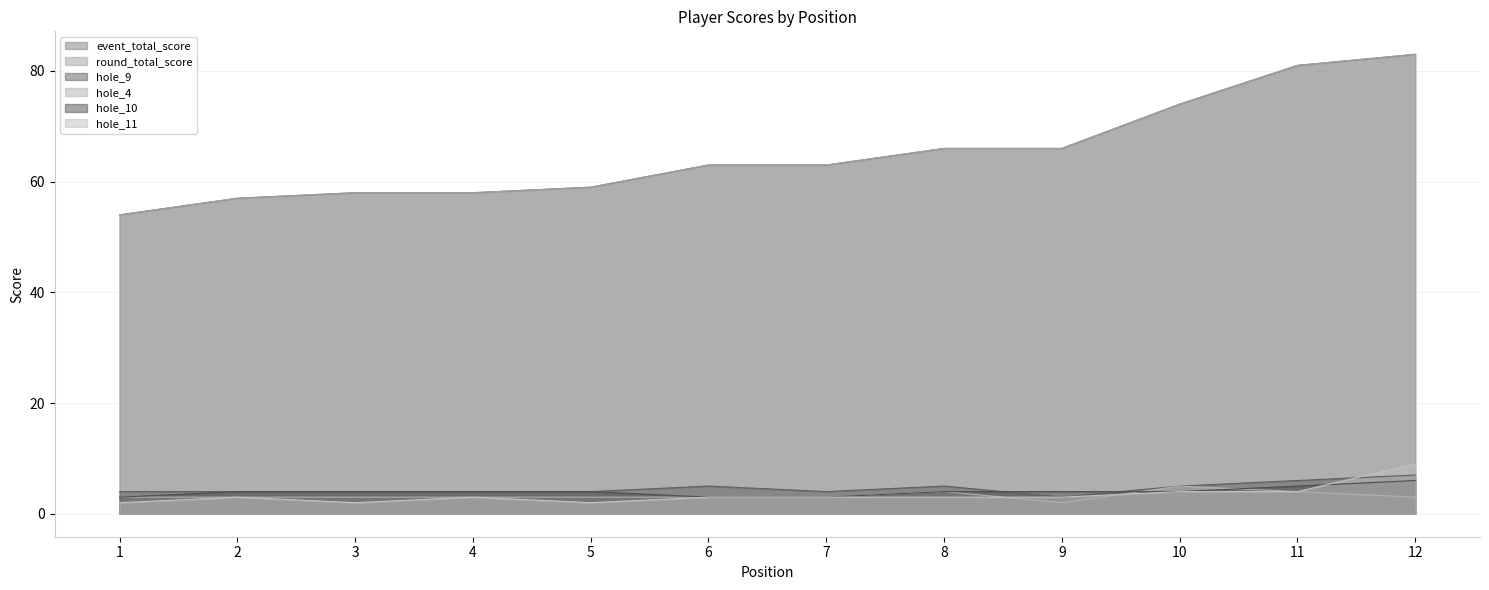

Where is the first local maximum for hole_9?

6